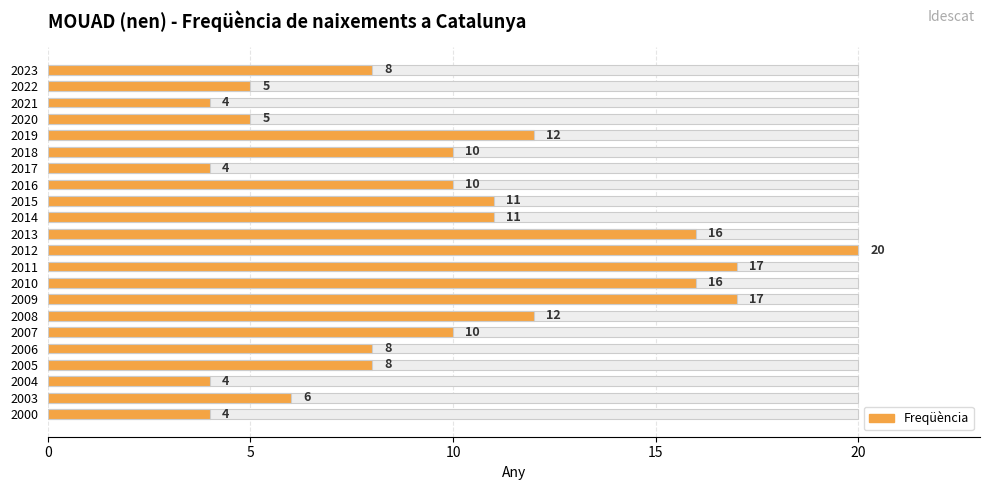

How many data points are less than 10?

10